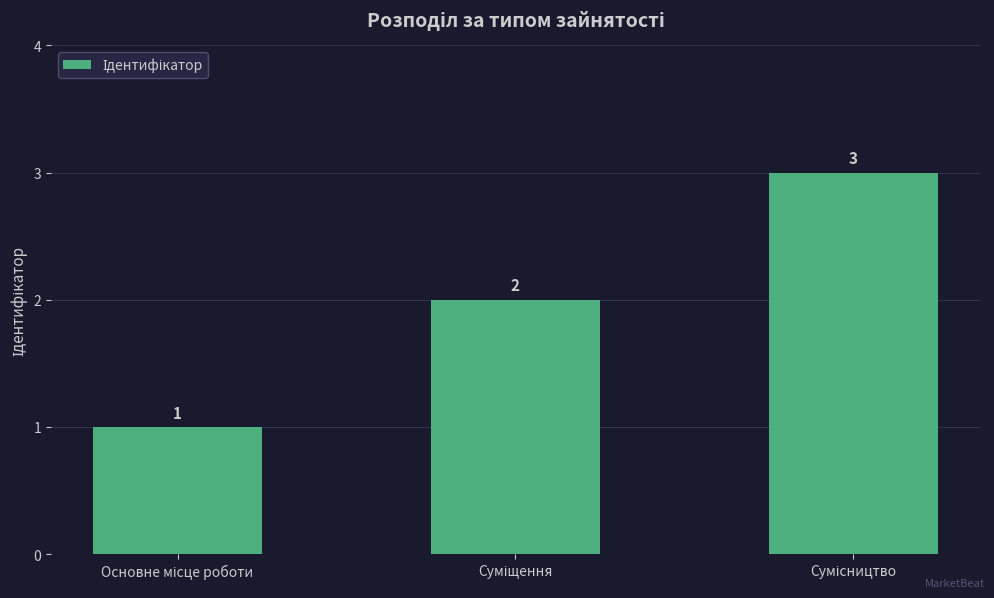

What is the sum of all values?

6